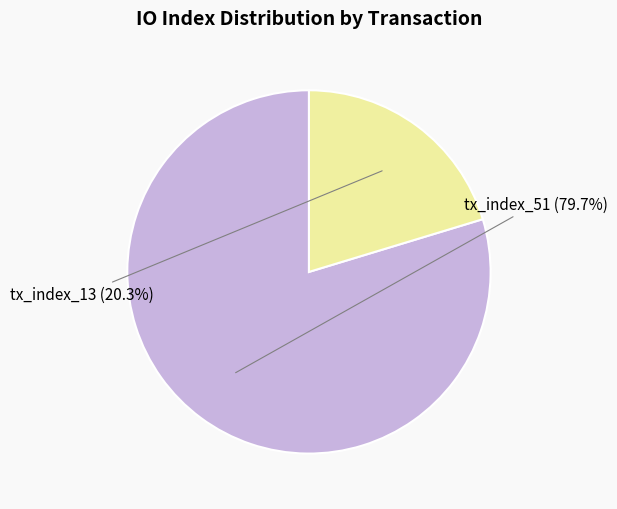

Rank the categories by value from lowest to highest.

tx_index_13, tx_index_51